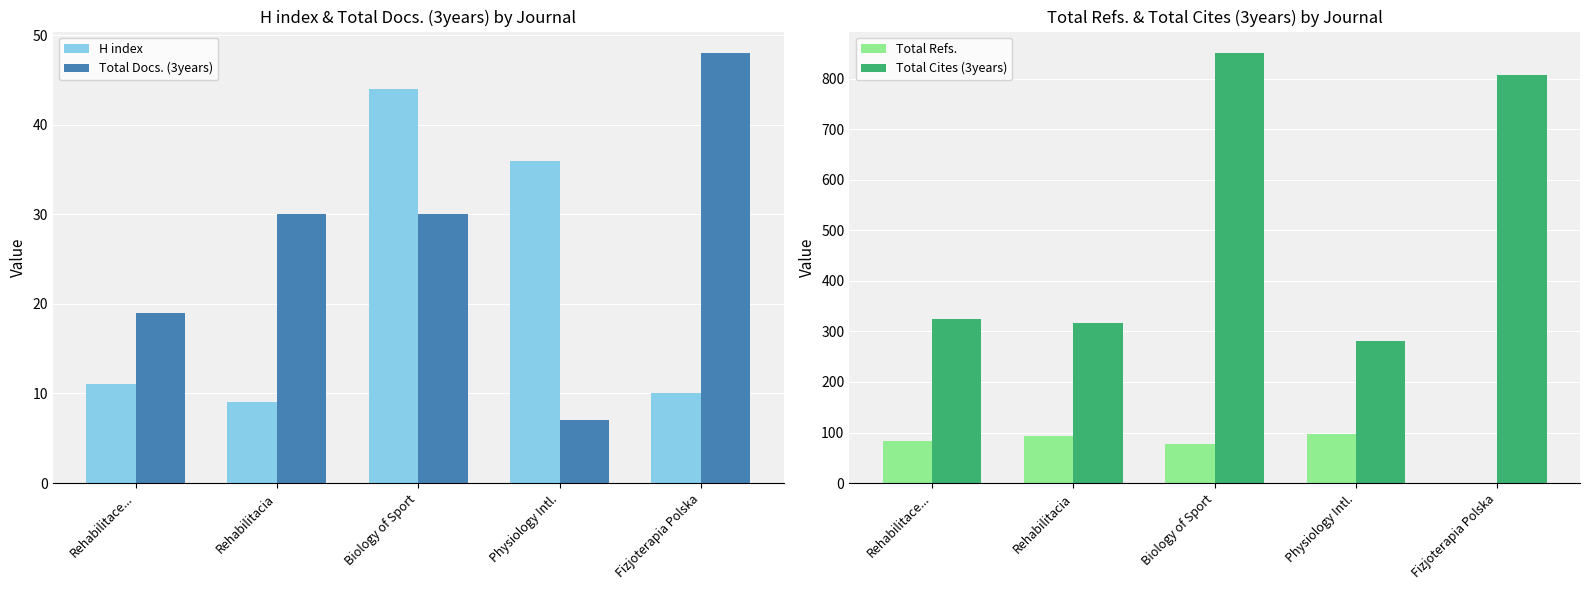

What are all the series names shown in the legend?

H index, Total Docs. (3years), Total Refs., Total Cites (3years)